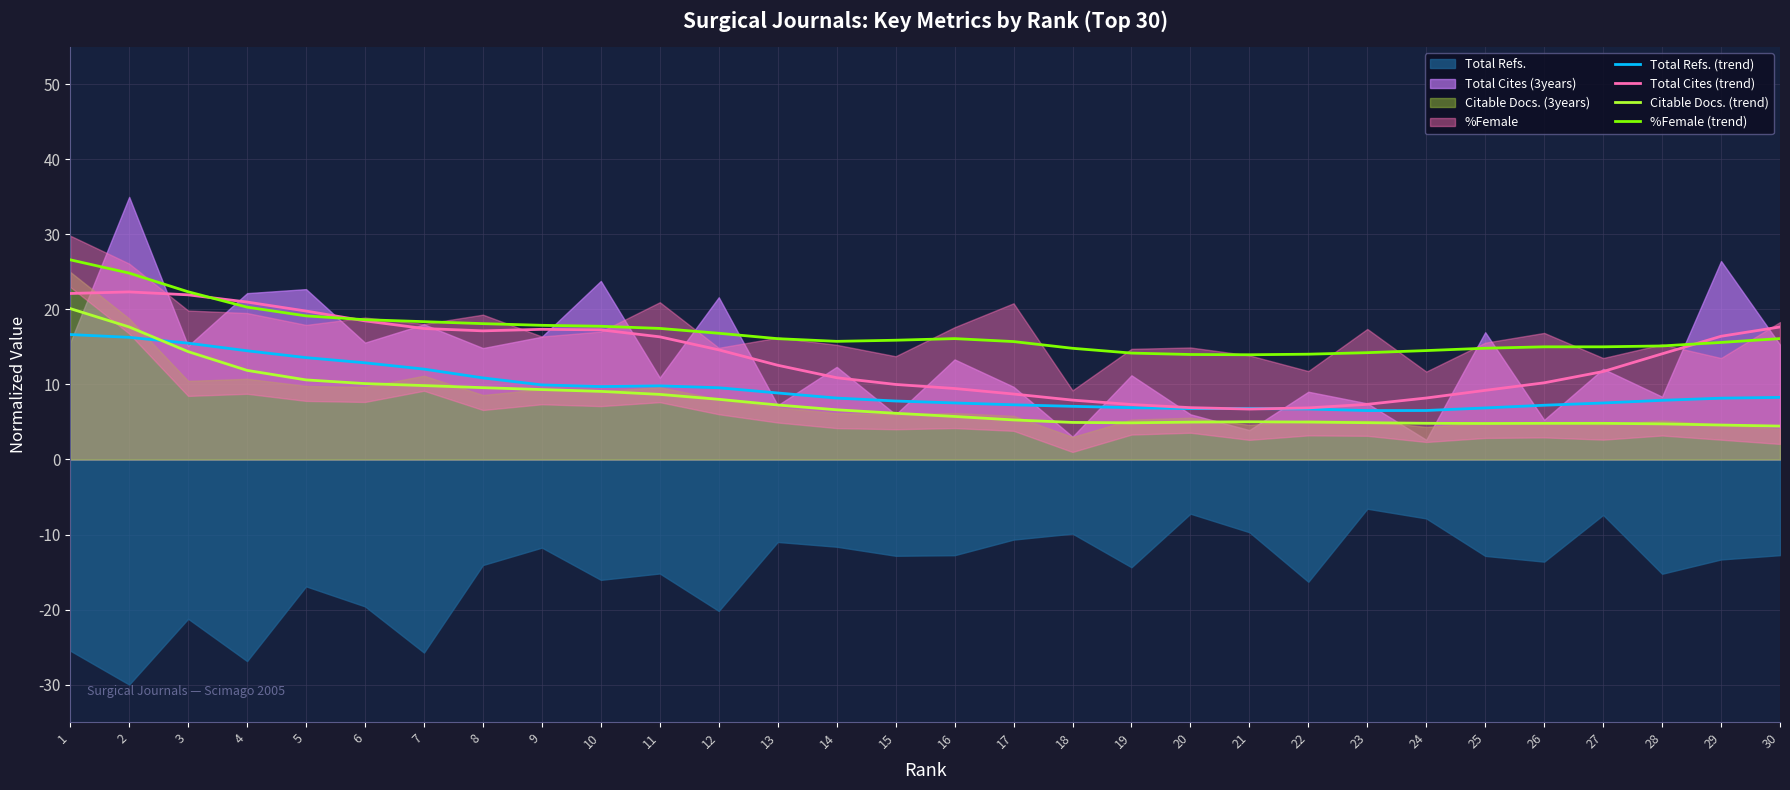

What is the difference between the maximum and minimum values in the %Female (trend) series?

12.7